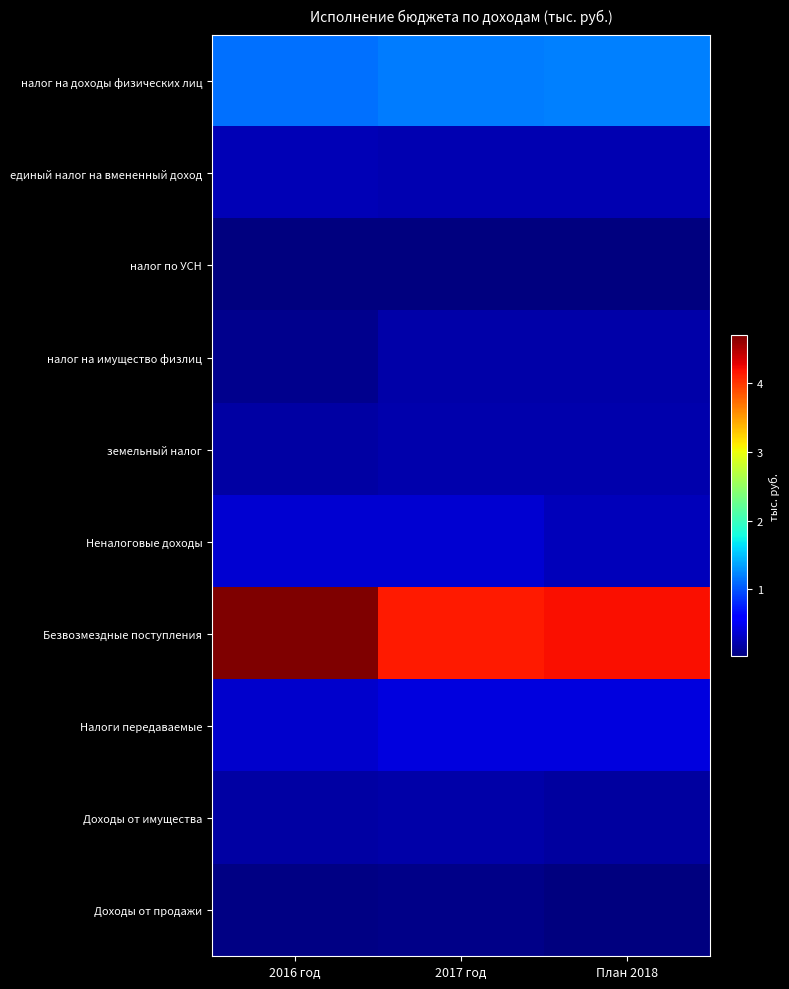

At which category is the sum across all series the highest?

2016 год